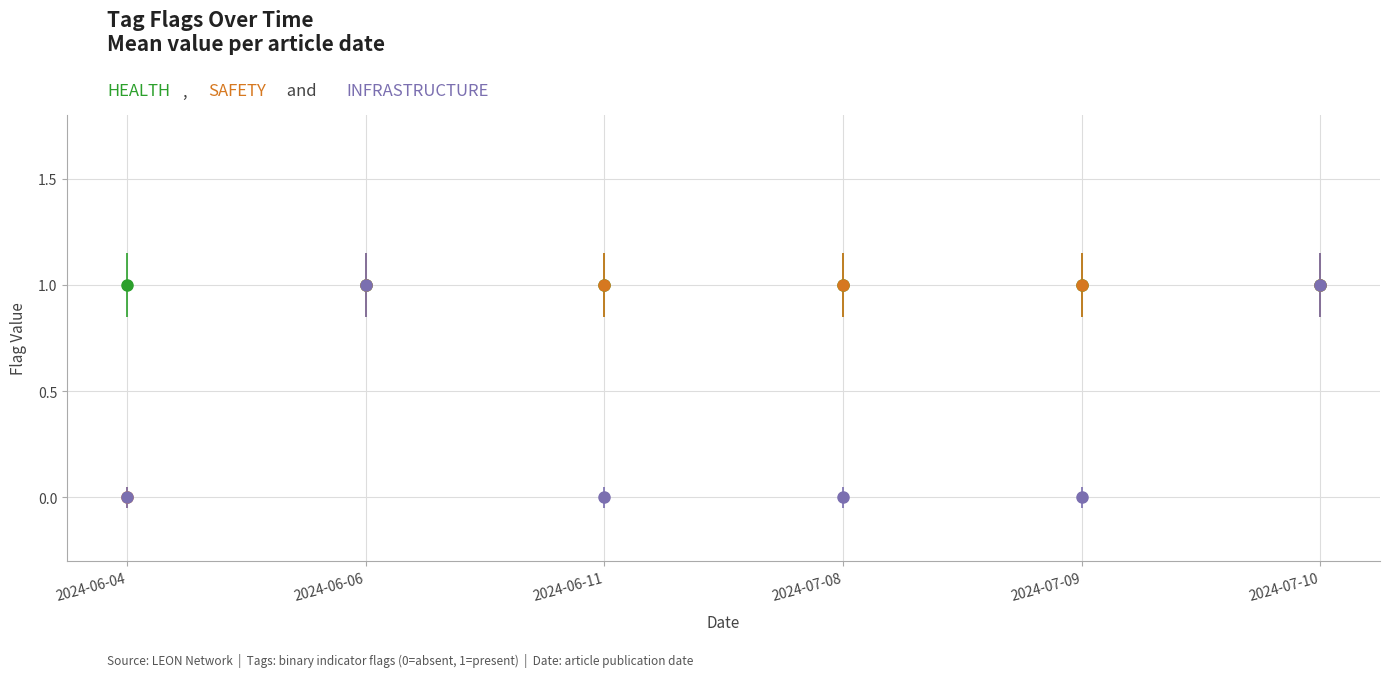

What is the label of the 1st point from the right?

2024-07-10